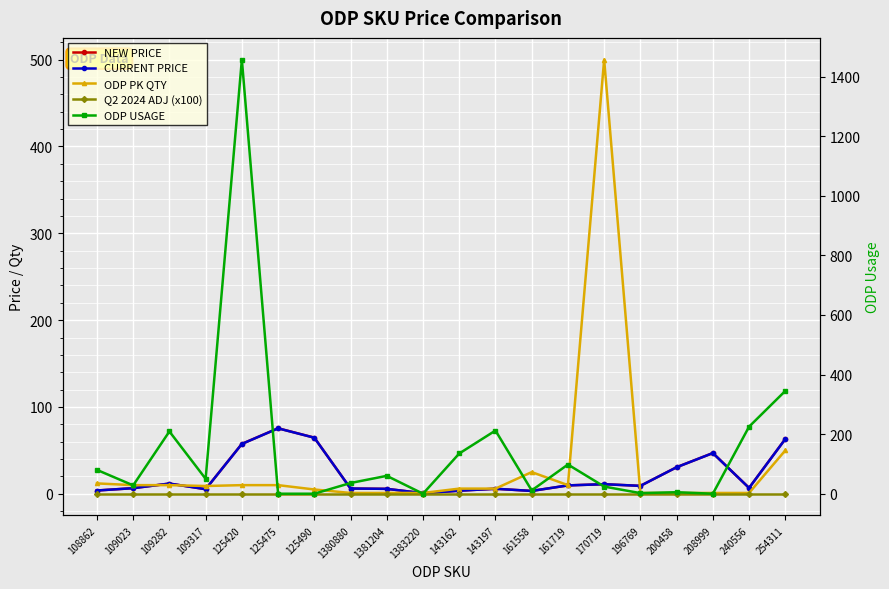

Is this an area chart (filled region under the line)?

No